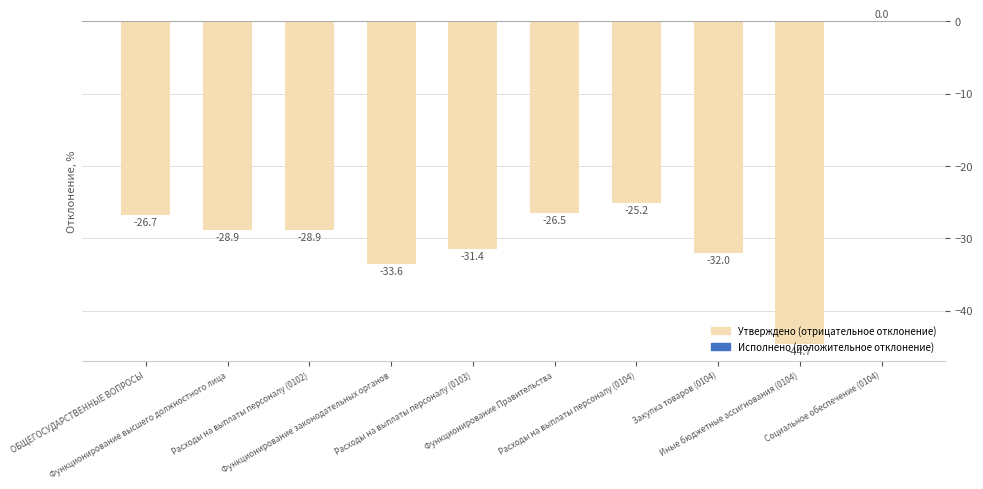

Is it true that the value at Закупка товаров (0104) is -32.0?

True